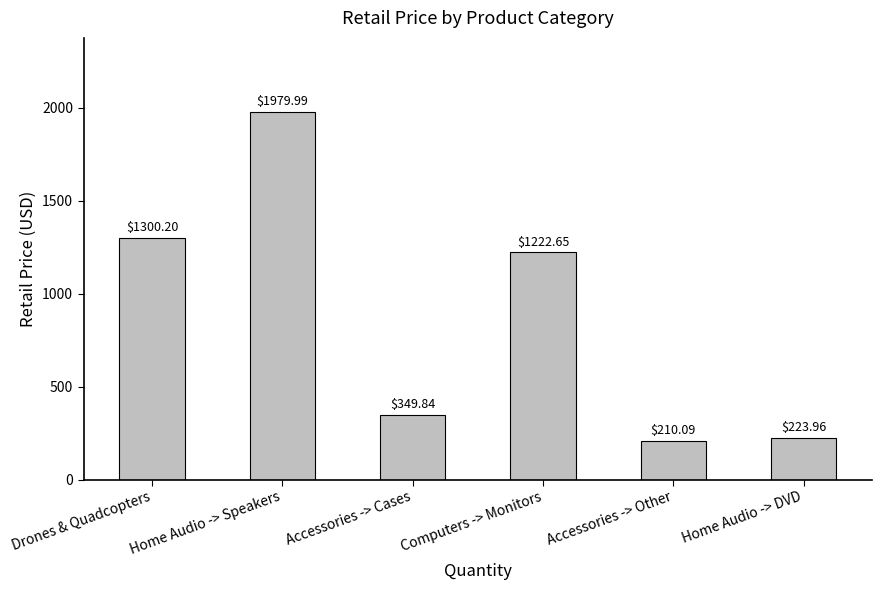

Which category has the lowest value across all series?

Accessories -> Other